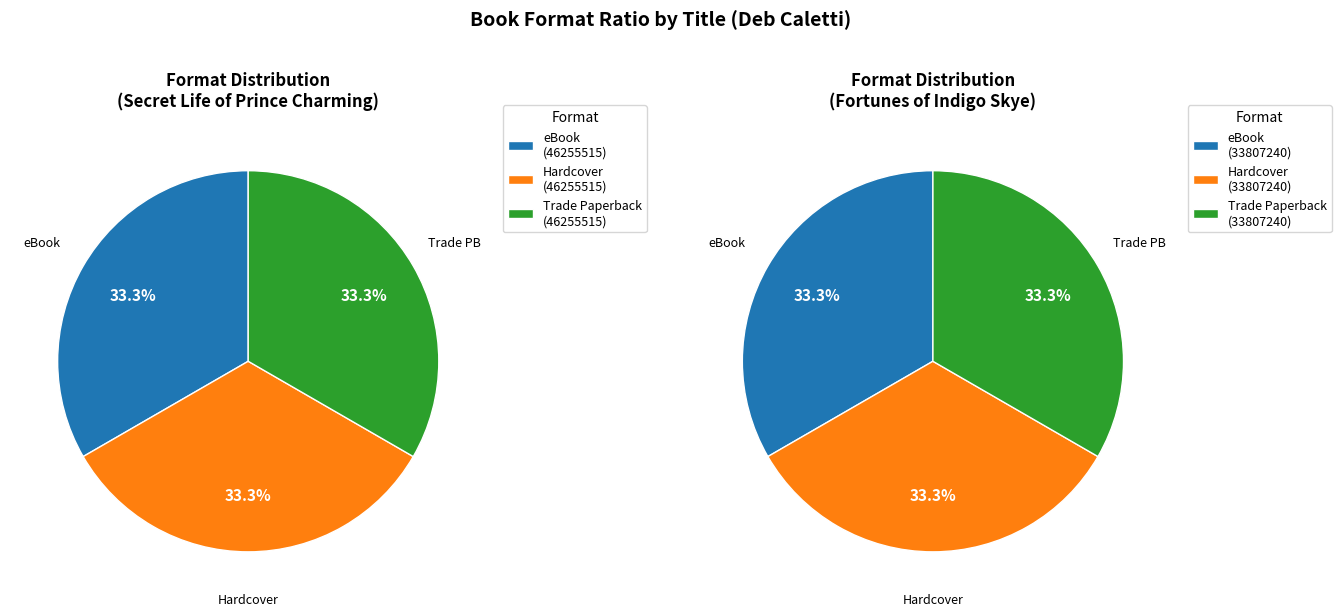

Is it true that 9781416959403 is 51% of the pie?

False